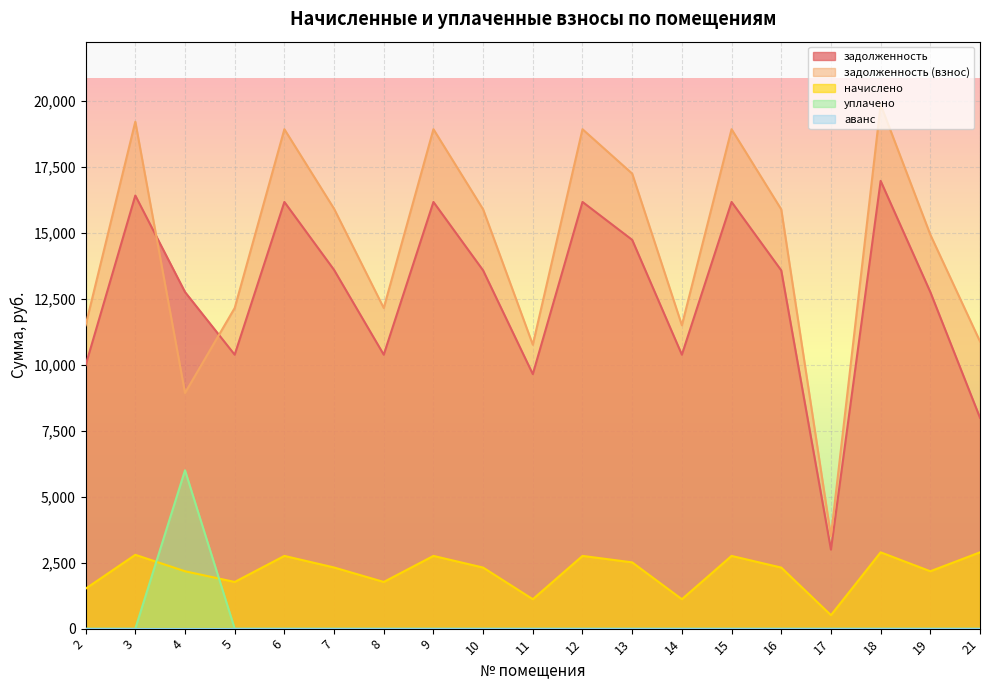

Is the value of задолженность at 15 greater than the value of задолженность (взнос) at 6?

No